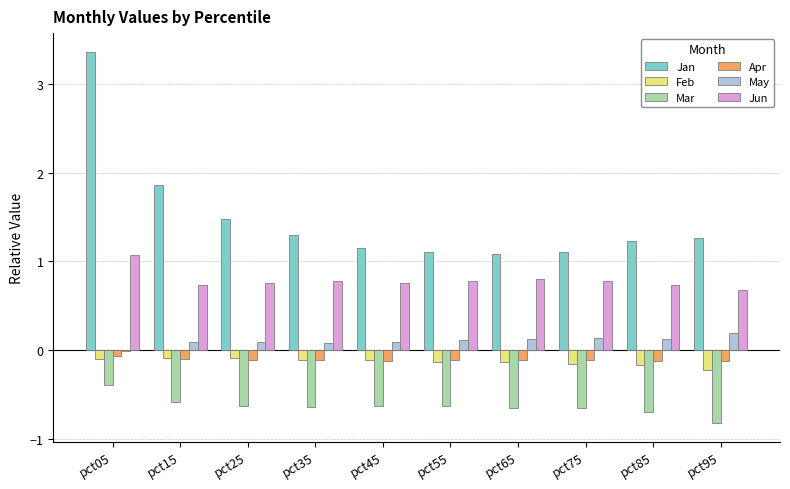

What is the greatest value displayed?

3.4